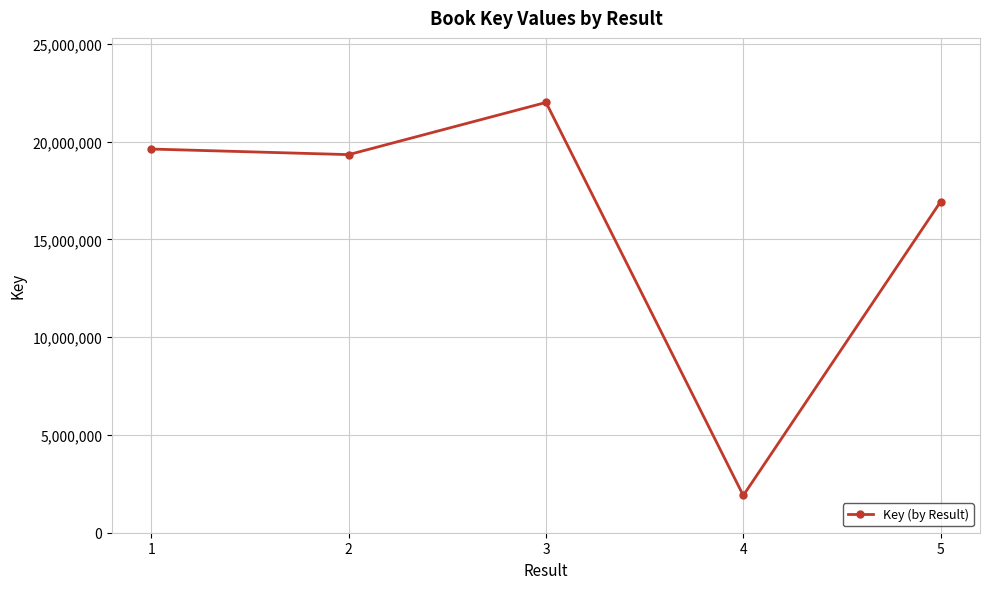

Where is the data nearest to the value 11957825?

5